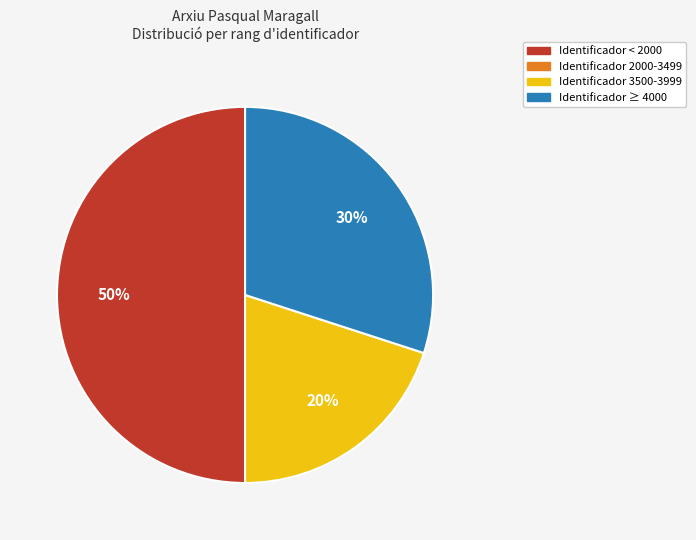

To the nearest percent, what is the average slice percentage?

25%